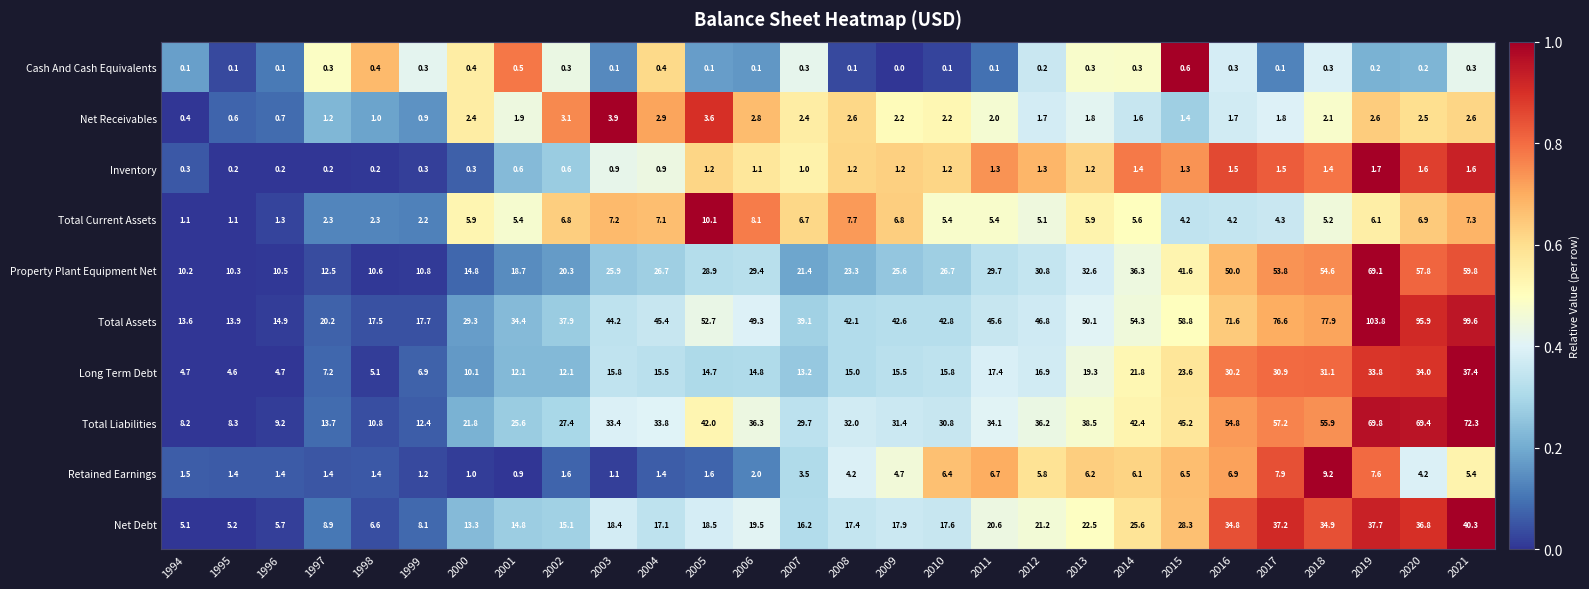

What is the difference between the maximum and minimum values in the Total Assets series?

90.2